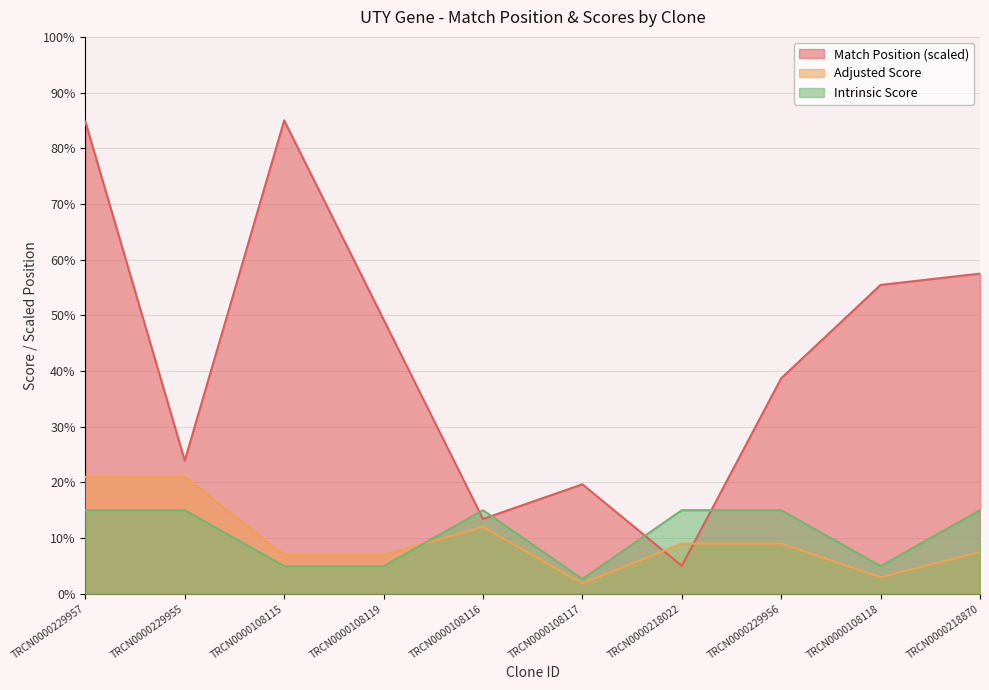

Does the chart have visible grid lines?

Yes